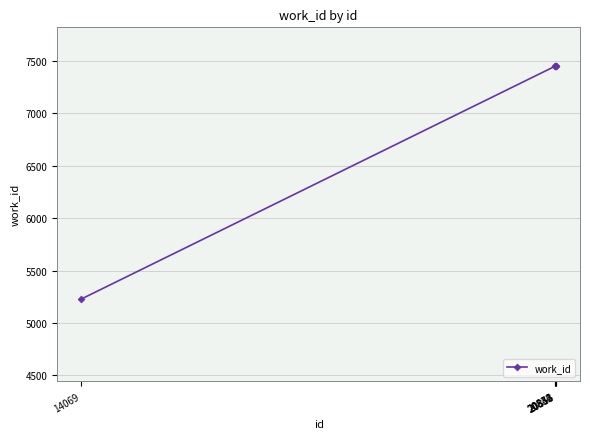

What is the value of the 3rd point from the left?

7447